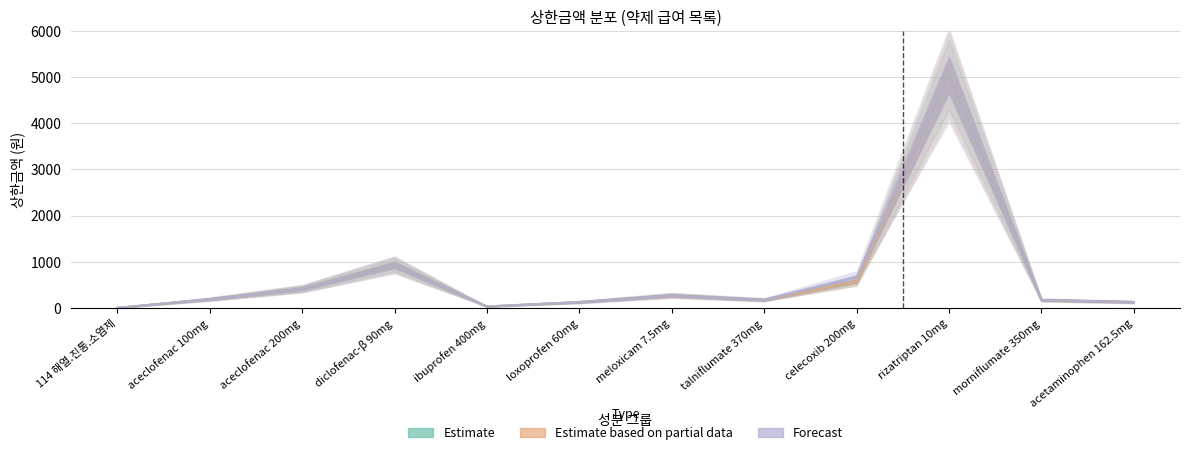

At how many categories does at least one series exceed 2211?

1